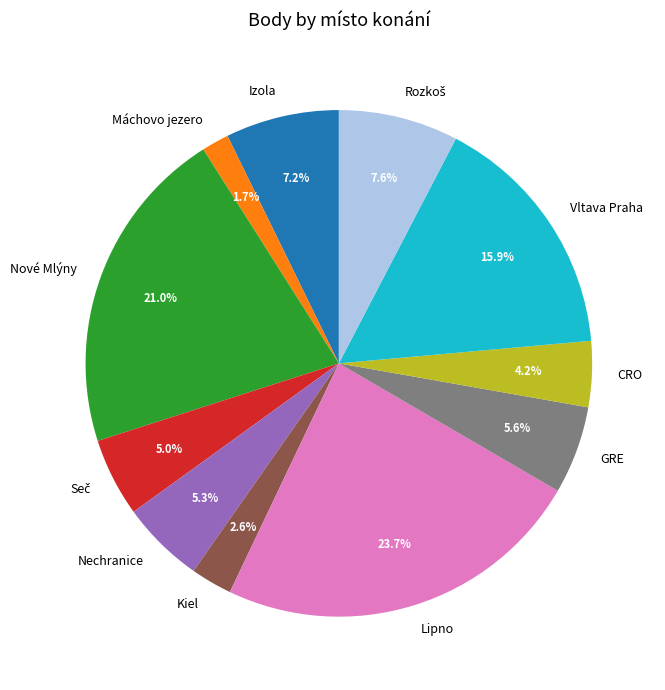

Is GRE the majority of the pie?

No